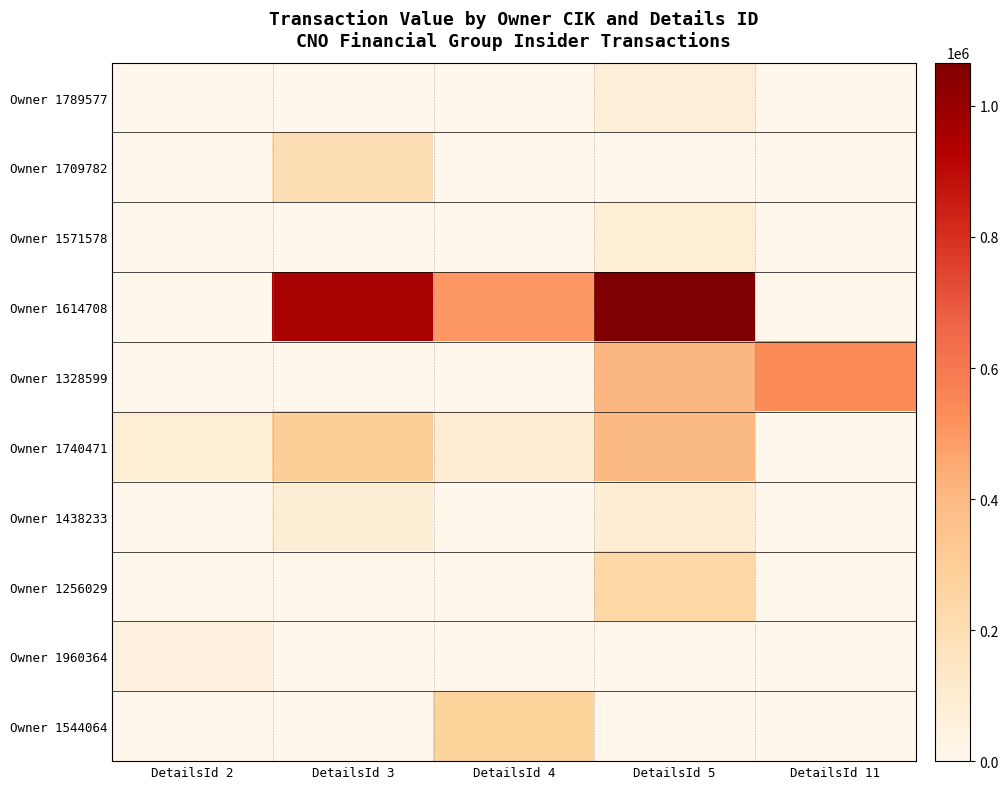

Reading left to right, extract all data points from this chart.

Owner 1789577: DetailsId 2=0	DetailsId 3=0	DetailsId 4=0	DetailsId 5=75284	DetailsId 11=0
Owner 1709782: DetailsId 2=0	DetailsId 3=197910	DetailsId 4=0	DetailsId 5=0	DetailsId 11=0
Owner 1571578: DetailsId 2=0	DetailsId 3=0	DetailsId 4=0	DetailsId 5=82500	DetailsId 11=0
Owner 1614708: DetailsId 2=0	DetailsId 3=954609	DetailsId 4=499992	DetailsId 5=1066072	DetailsId 11=0
Owner 1328599: DetailsId 2=0	DetailsId 3=0	DetailsId 4=0	DetailsId 5=414379	DetailsId 11=536149
Owner 1740471: DetailsId 2=82080	DetailsId 3=295294	DetailsId 4=96000	DetailsId 5=403647	DetailsId 11=0
Owner 1438233: DetailsId 2=0	DetailsId 3=85516	DetailsId 4=0	DetailsId 5=87821	DetailsId 11=0
Owner 1256029: DetailsId 2=0	DetailsId 3=0	DetailsId 4=0	DetailsId 5=238886	DetailsId 11=0
Owner 1960364: DetailsId 2=47847	DetailsId 3=0	DetailsId 4=0	DetailsId 5=0	DetailsId 11=0
Owner 1544064: DetailsId 2=0	DetailsId 3=0	DetailsId 4=273821	DetailsId 5=0	DetailsId 11=0